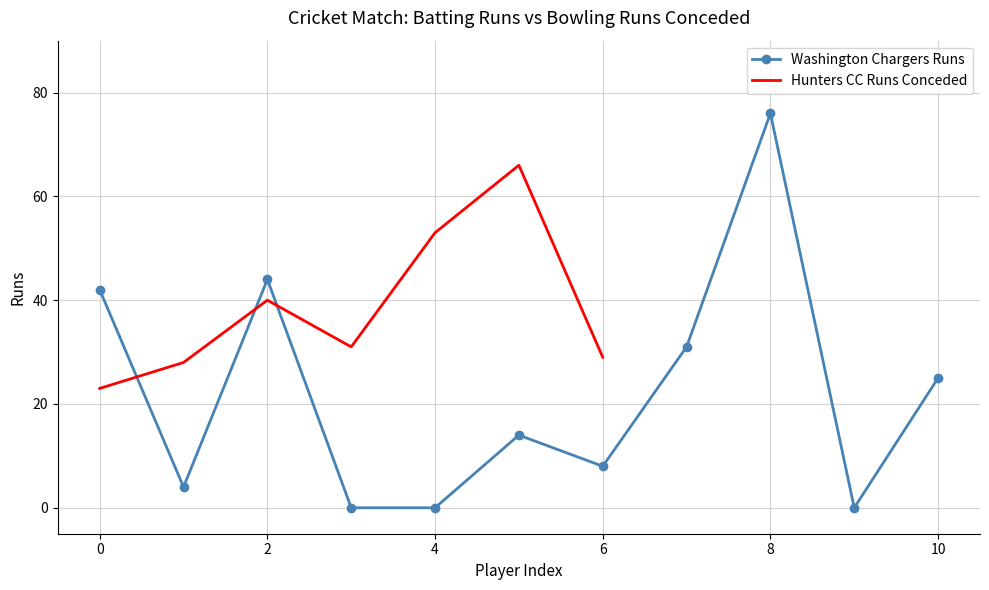

How many data points are less than 14?

5